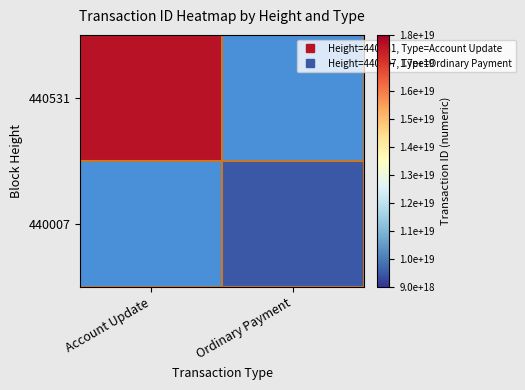

Is it true that 440007 equals 9505526753963718656.0 at Ordinary Payment?

True